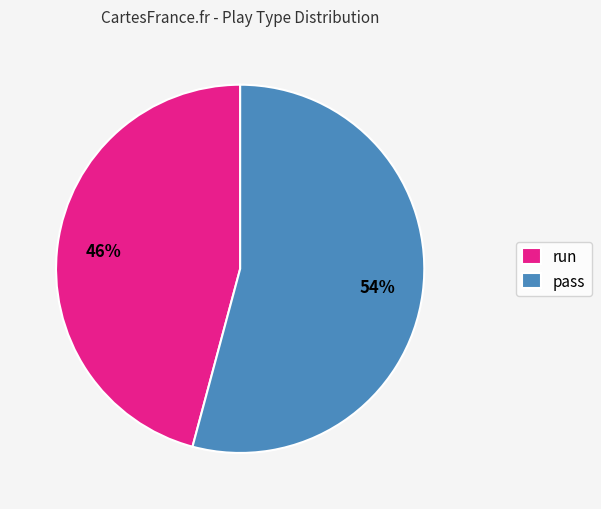

What percentage is the run slice, to the nearest percent?

46%